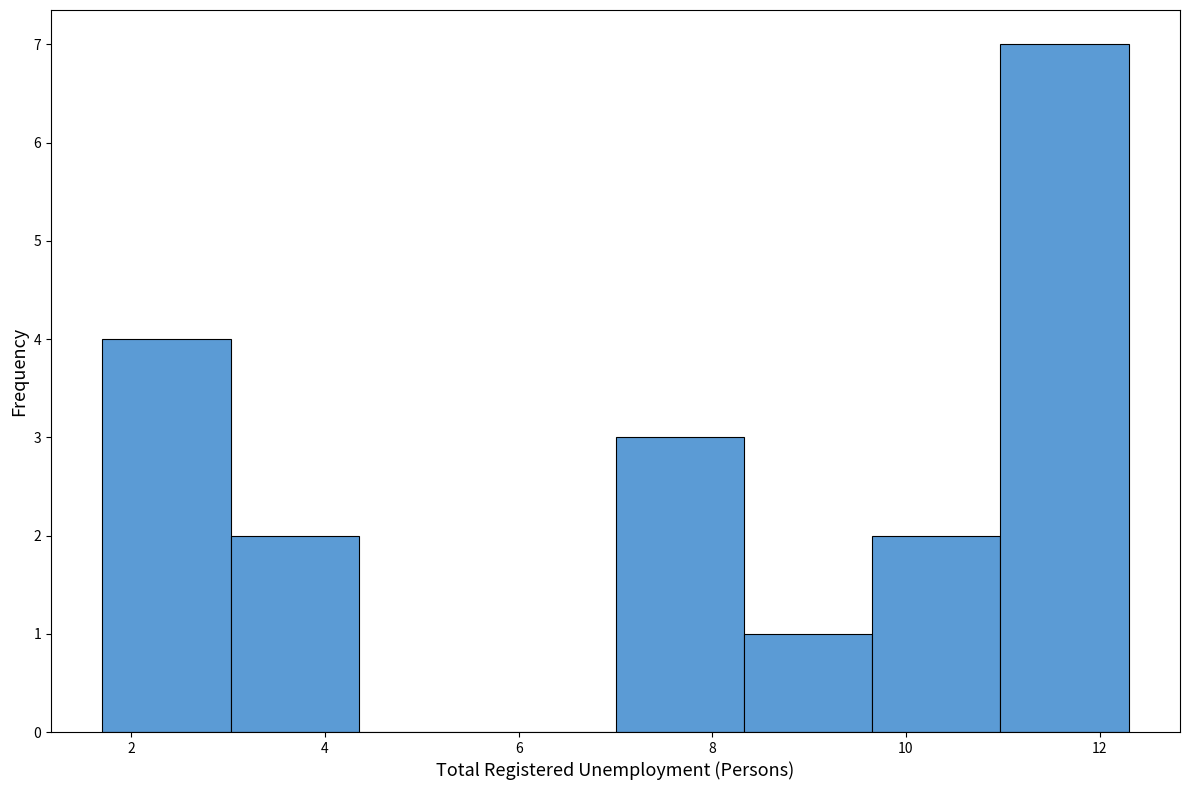

Reading left to right, transcribe this chart: for each bar, give the range it covers on the x-axis and its height. Neither the bar edges nor the heights are printed on the chart, so give them approximately, as read against the axes.

1.8 to 3.0: 4
3.0 to 4.4: 2
4.4 to 5.6: 0
5.6 to 7.0: 0
7.0 to 8.4: 3
8.4 to 9.6: 1
9.6 to 11.0: 2
11.0 to 12.4: 7